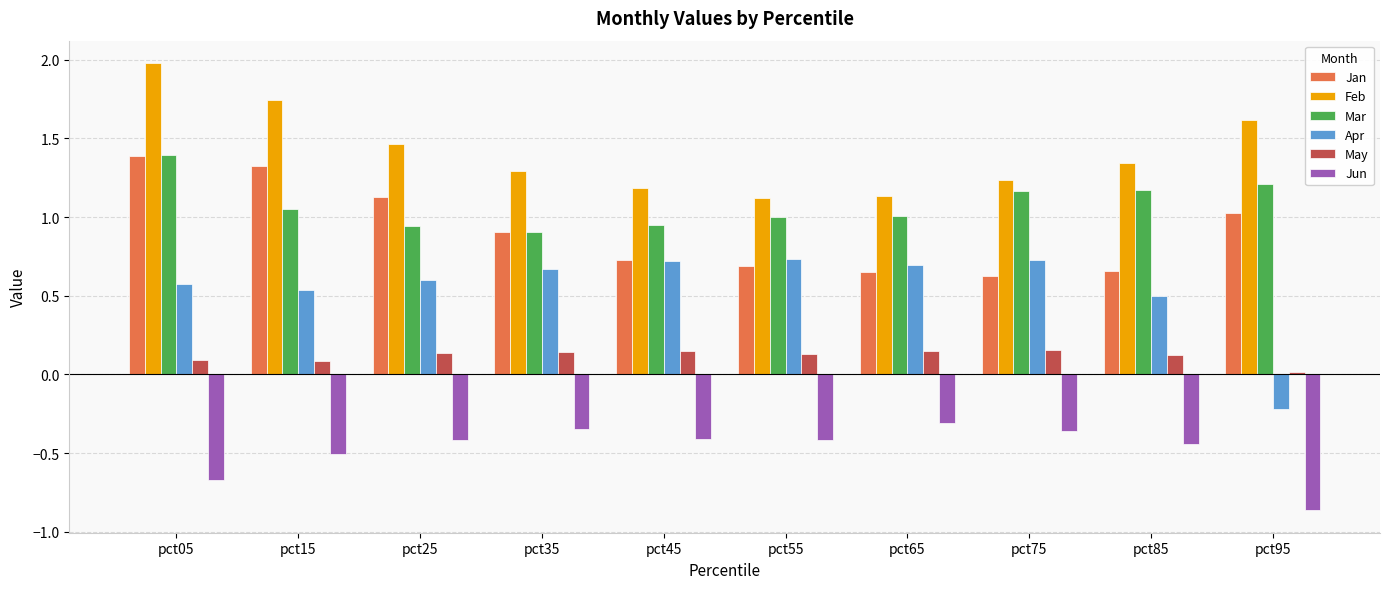

Is it true that Jan equals 0.7 at pct65?

True